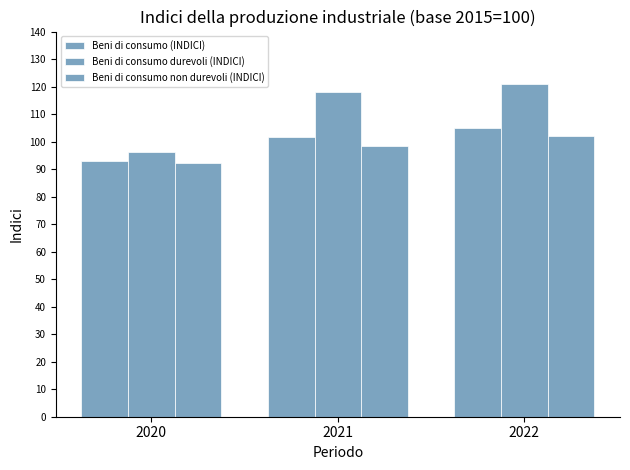

What is the value of the Beni di consumo non durevoli (INDICI) bar at the 3rd from the left?

101.9